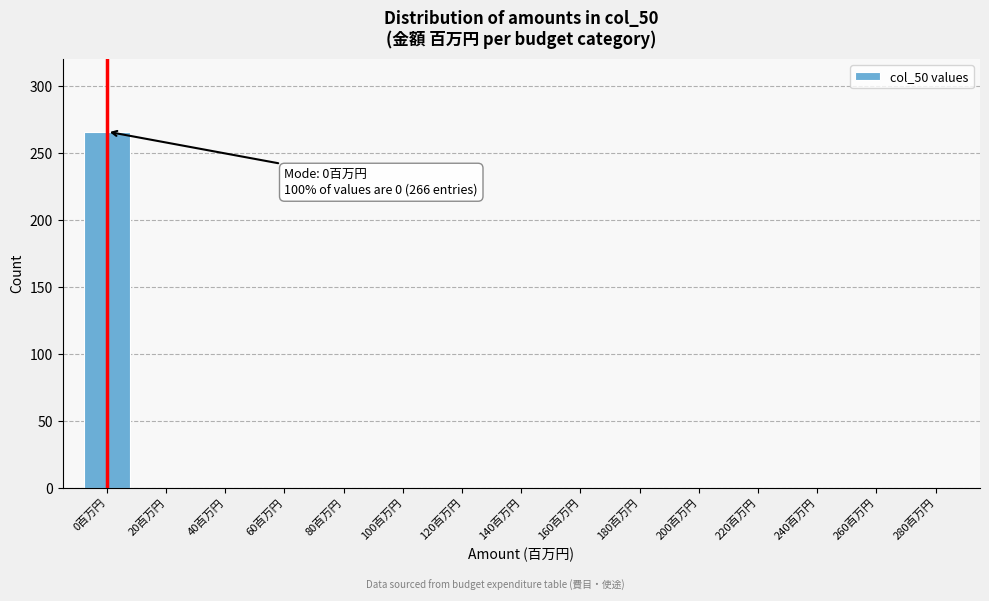

Reading left to right, extract all data points from this chart.

0百万円=266	20百万円=0	40百万円=0	60百万円=0	80百万円=0	100百万円=0	120百万円=0	140百万円=0	160百万円=0	180百万円=0	200百万円=0	220百万円=0	240百万円=0	260百万円=0	280百万円=0